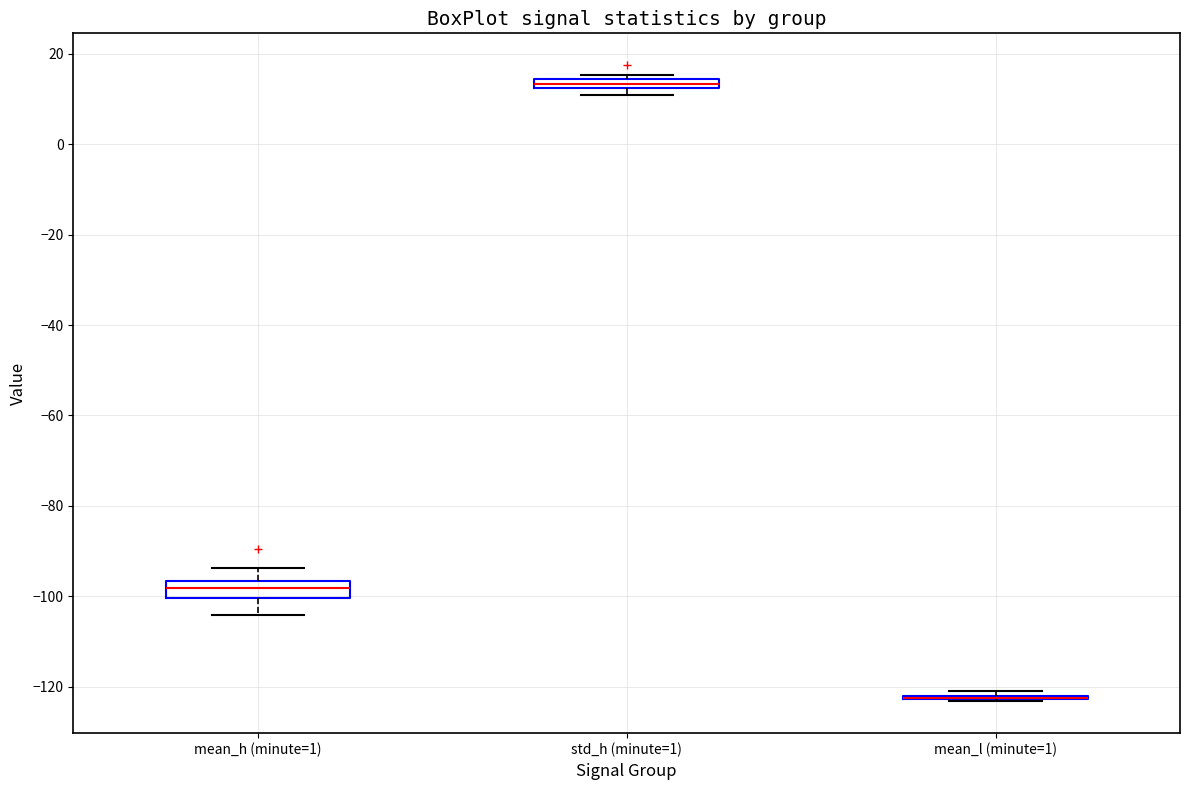

Which box is the tallest, from its lower edge to its upper edge?

mean_h (minute=1)